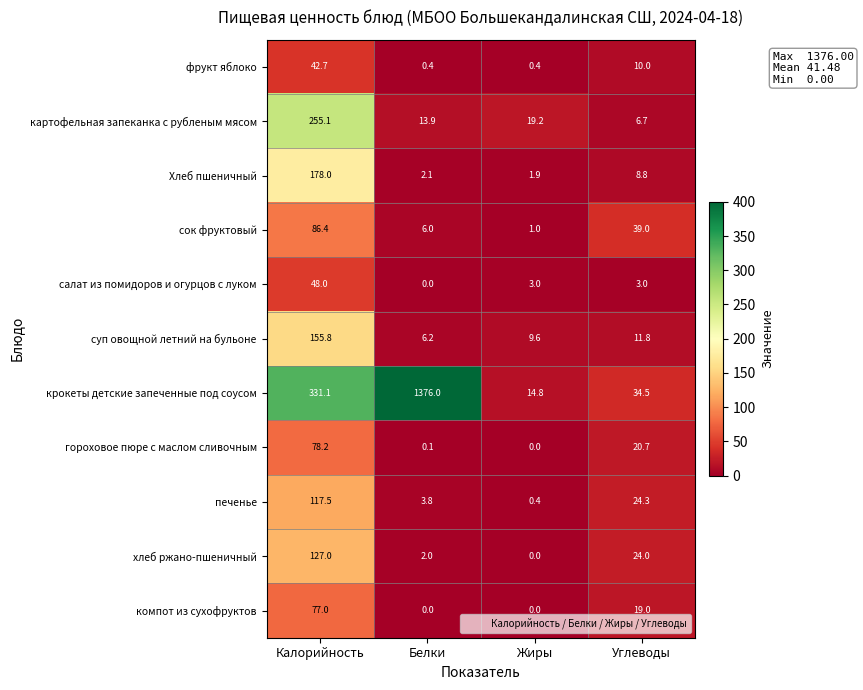

Rank the series by their maximum value, from lowest to highest.

фрукт яблоко, салат из помидоров и огурцов с луком, компот из сухофруктов, гороховое пюре с маслом сливочным, сок фруктовый, печенье, хлеб ржано-пшеничный, суп овощной летний на бульоне, Хлеб пшеничный, картофельная запеканка с рубленым мясом, крокеты детские запеченные под соусом